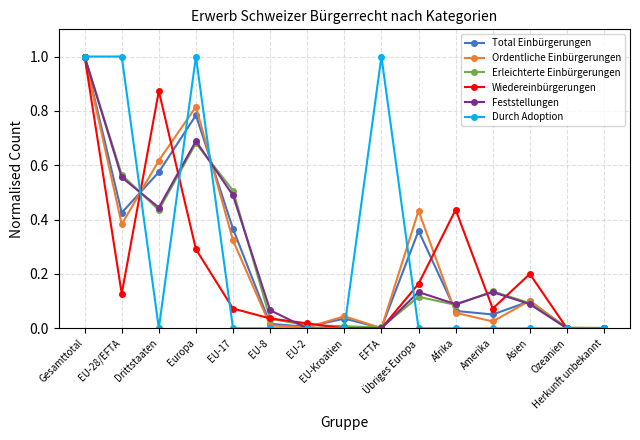

True or false: Ordentliche Einbürgerungen and Erleichterte Einbürgerungen intersect in this chart.

True